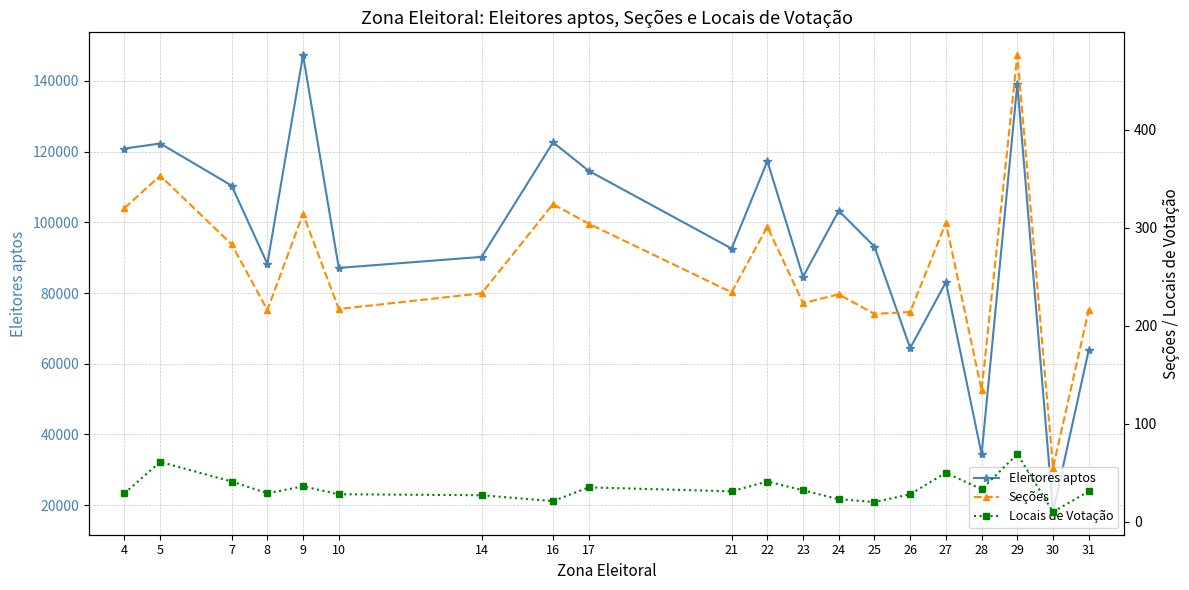

Reading left to right, transcribe all the data shown in this chart.

Eleitores aptos: 120877	122308	110398	88260	147303	87107	90223	122641	114571	92588	117310	84586	103255	93128	64419	83056	34370	139196	18071	63885
Seções: 320	353	283	216	314	217	233	324	304	234	301	223	232	212	214	305	134	476	55	216
Locais de Votação: 29	61	41	29	36	28	27	21	35	31	41	32	23	20	28	50	33	69	10	31